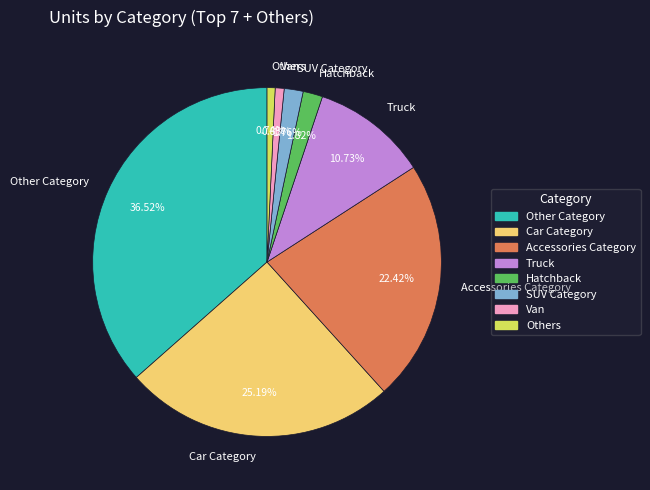

Combined, do Car Category and Truck account for over 50%?

No